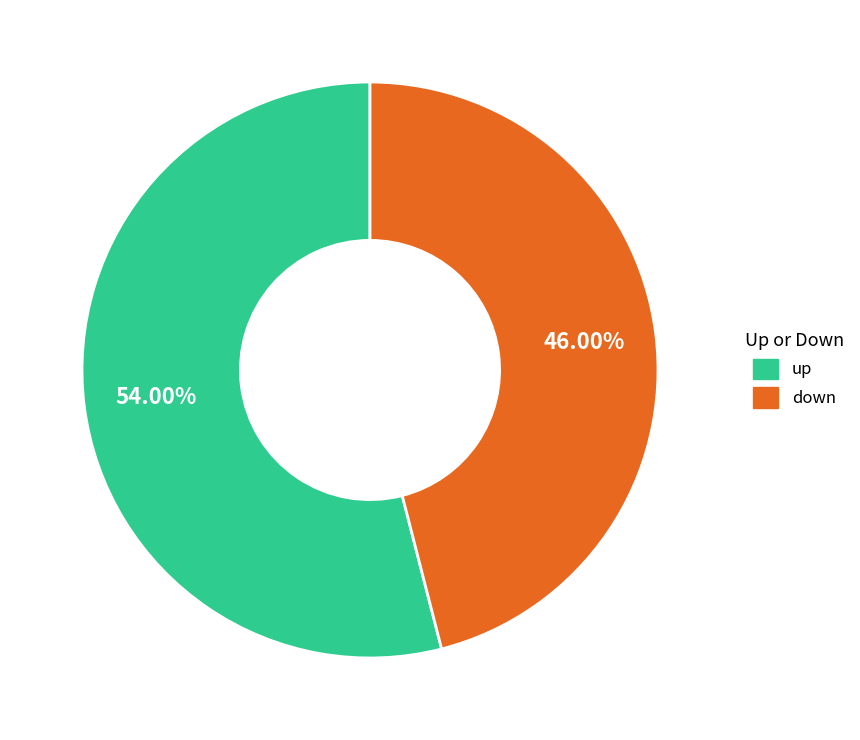

How many slices are in this pie chart?

2